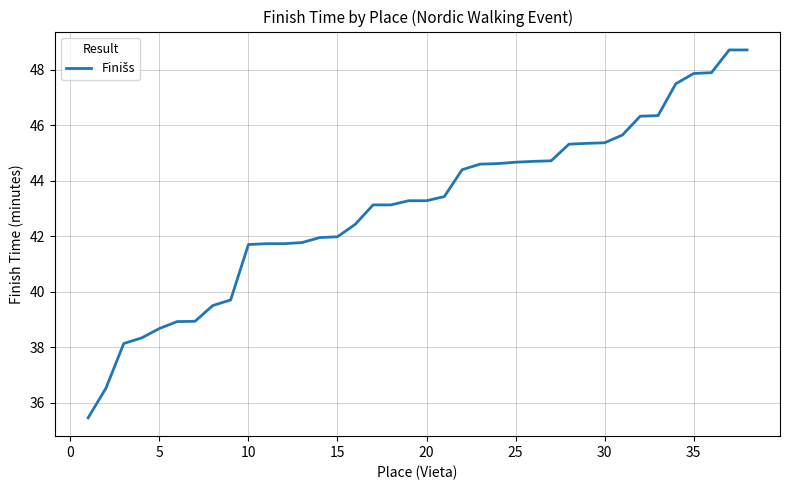

What is the difference between the maximum and minimum values?

13.3